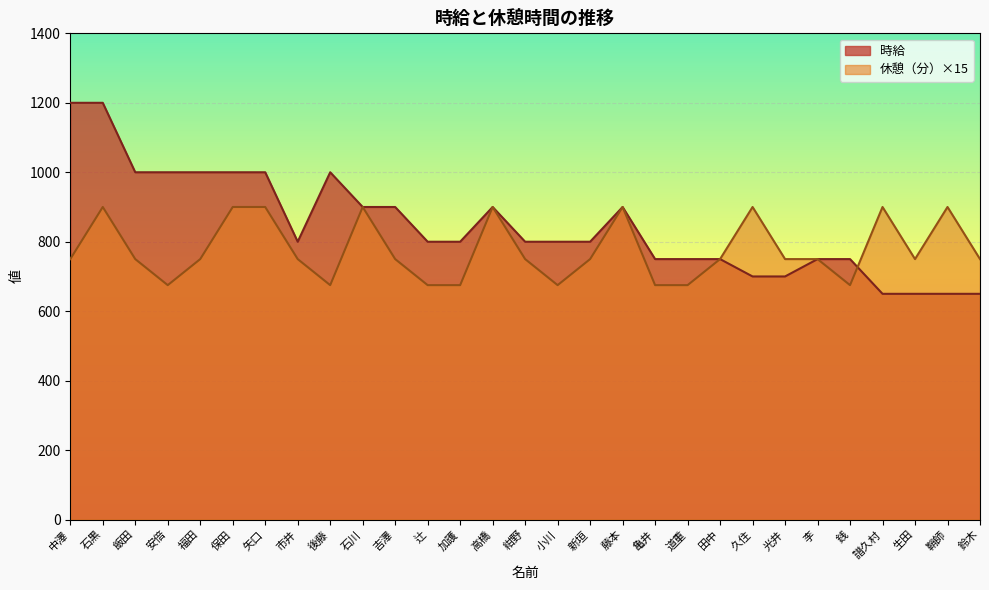

Reading right to left, list all the values displayed in this chart.

時給: 650	650	650	650	750	750	700	700	750	750	750	900	800	800	800	900	800	800	900	900	1000	800	1000	1000	1000	1000	1000	1200	1200
休憩（分）: 750	900	750	900	675	750	750	900	750	675	675	900	750	675	750	900	675	675	750	900	675	750	900	900	750	675	750	900	750